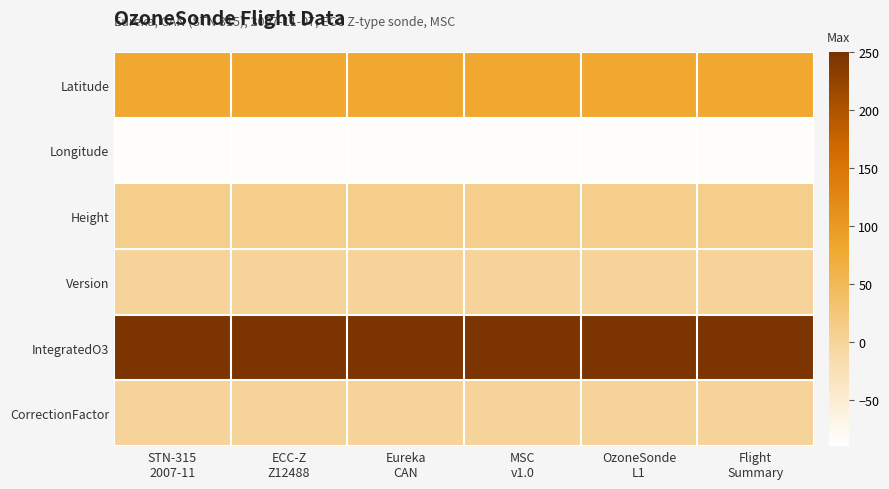

Reading right to left, what are all the values shown in this chart?

Latitude: Flight
Summary=80.0	OzoneSonde
L1=80.0	MSC
v1.0=80.0	Eureka
CAN=80.0	ECC-Z
Z12488=80.0	STN-315
2007-11=80.0
Longitude: Flight
Summary=-85.9	OzoneSonde
L1=-85.9	MSC
v1.0=-85.9	Eureka
CAN=-85.9	ECC-Z
Z12488=-85.9	STN-315
2007-11=-85.9
Height: Flight
Summary=10.0	OzoneSonde
L1=10.0	MSC
v1.0=10.0	Eureka
CAN=10.0	ECC-Z
Z12488=10.0	STN-315
2007-11=10.0
Version: Flight
Summary=1.0	OzoneSonde
L1=1.0	MSC
v1.0=1.0	Eureka
CAN=1.0	ECC-Z
Z12488=1.0	STN-315
2007-11=1.0
IntegratedO3: Flight
Summary=246.2	OzoneSonde
L1=246.2	MSC
v1.0=246.2	Eureka
CAN=246.2	ECC-Z
Z12488=246.2	STN-315
2007-11=246.2
CorrectionFactor: Flight
Summary=1.0	OzoneSonde
L1=1.0	MSC
v1.0=1.0	Eureka
CAN=1.0	ECC-Z
Z12488=1.0	STN-315
2007-11=1.0